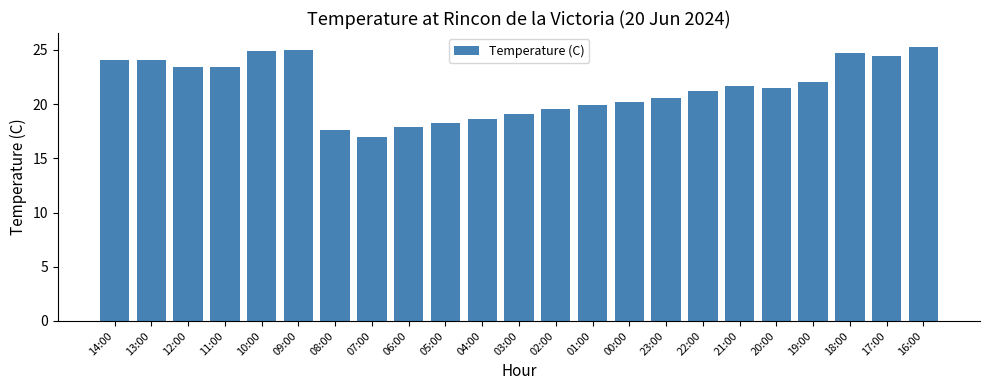

Which category has the lowest value across all series?

07:00